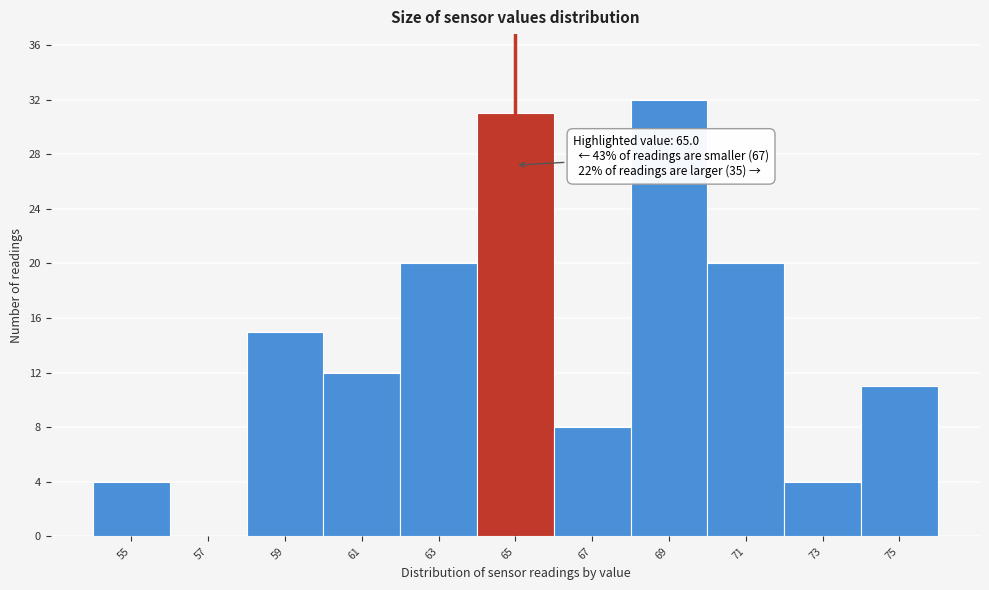

Over which range of the x-axis is the bar tallest?

68 to 70